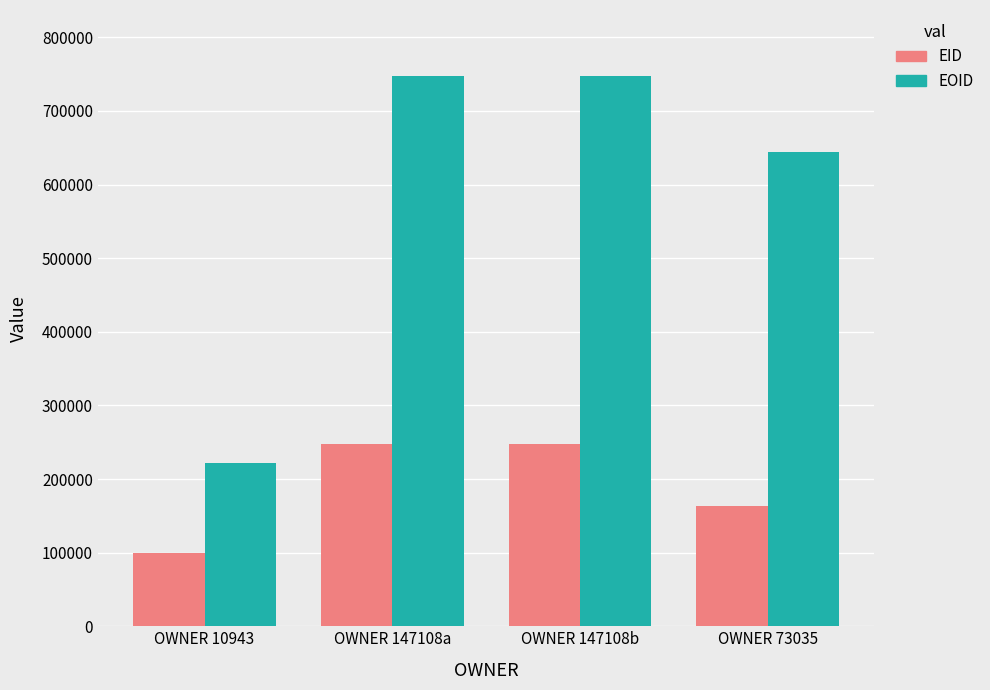

Are the bars grouped side by side (vs. stacked)?

Yes